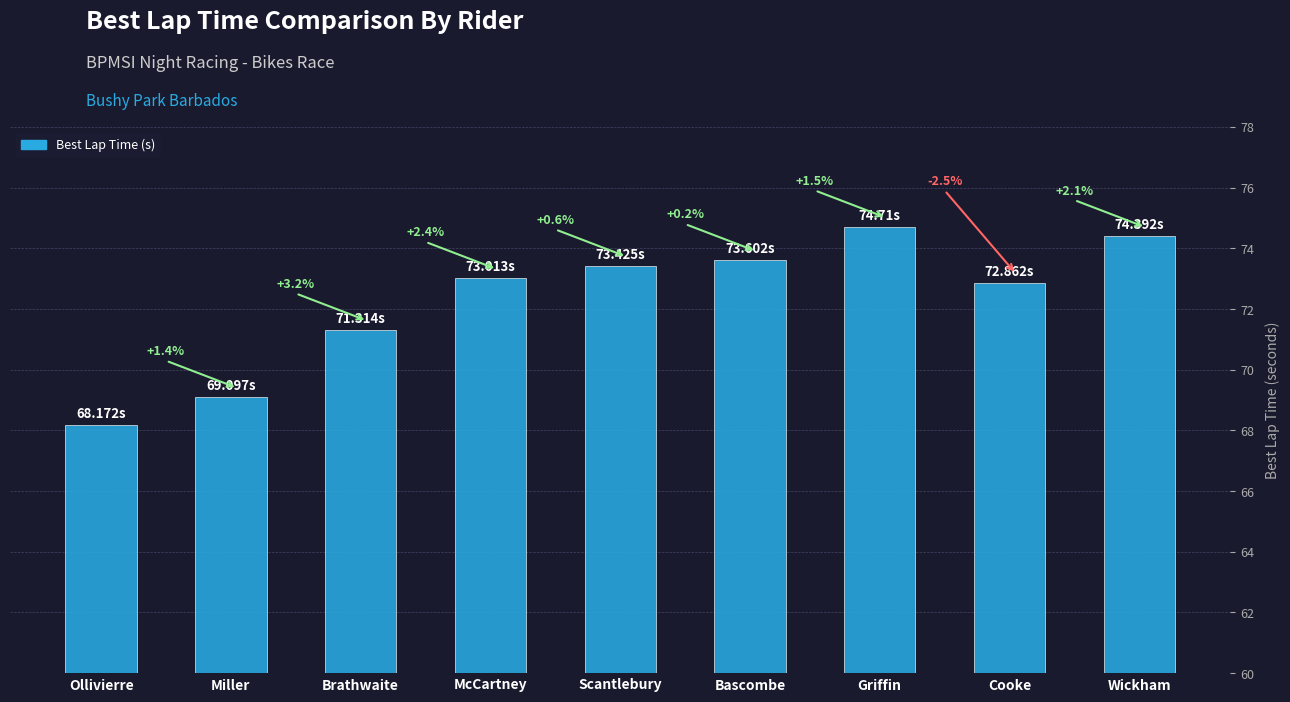

The chart shows a value of 73.0 at McCartney. True or false?

True